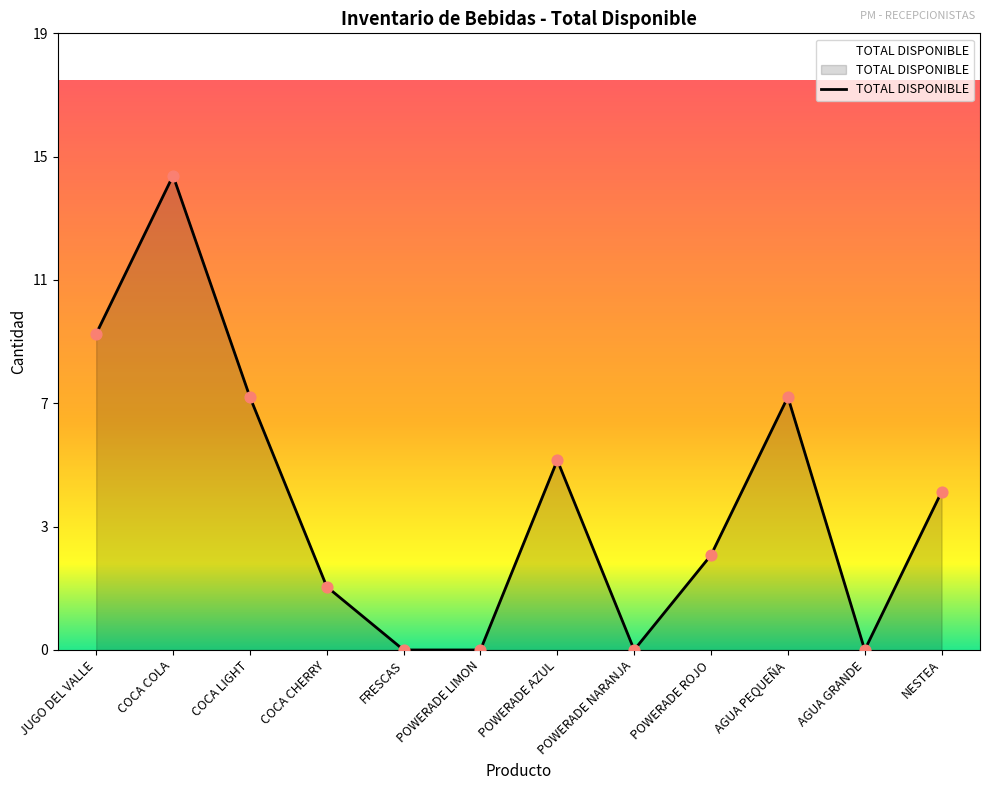

Which has a higher value, POWERADE AZUL or POWERADE LIMON?

POWERADE AZUL